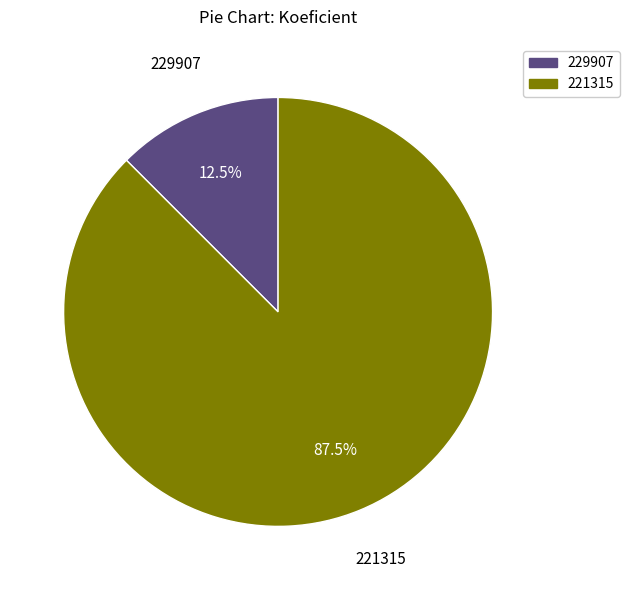

Rank the categories by value from highest to lowest.

221315, 229907